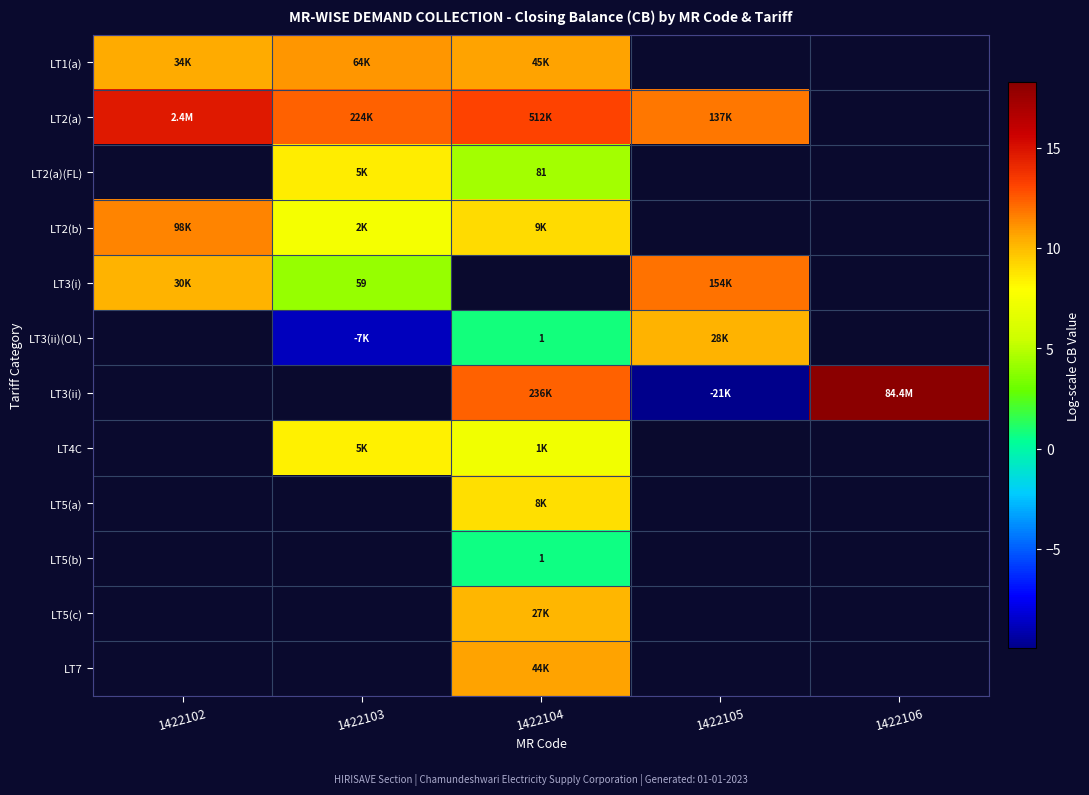

Where is LT2(a) nearest to the value 13?

1422104